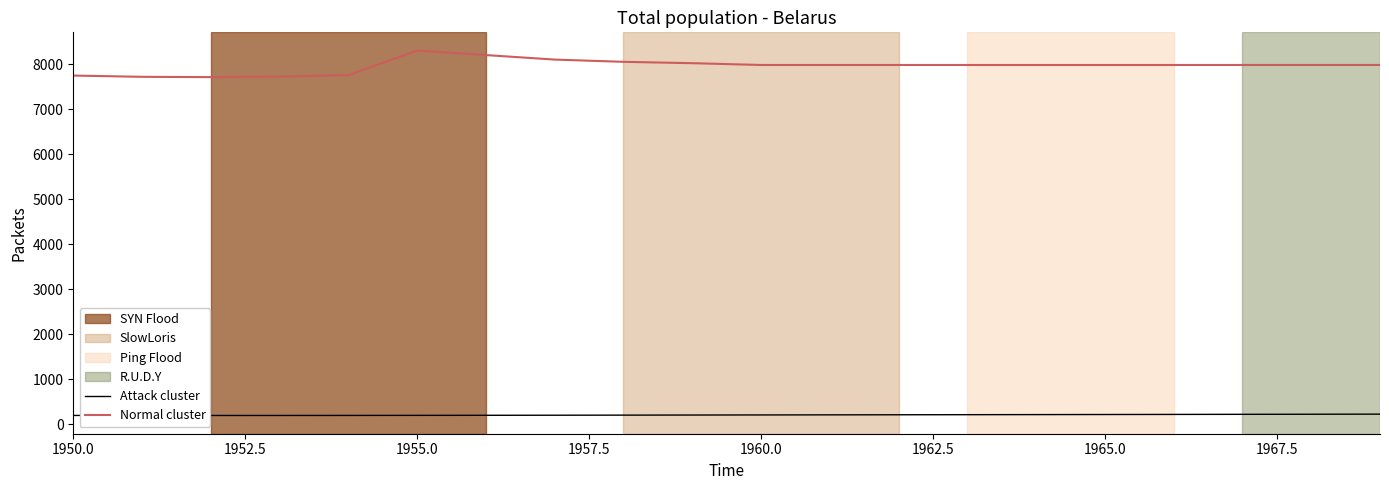

List the series in order of their overall mean, highest first.

Normal cluster, Attack cluster